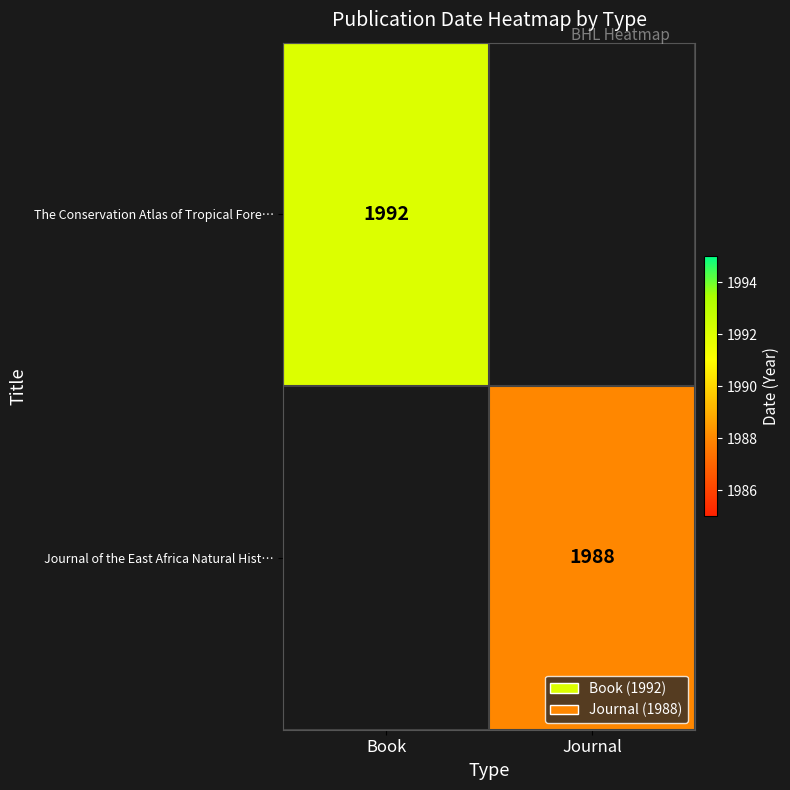

Is it true that The Conservation Atlas of Tropical Fore… equals 1992 at Book?

True